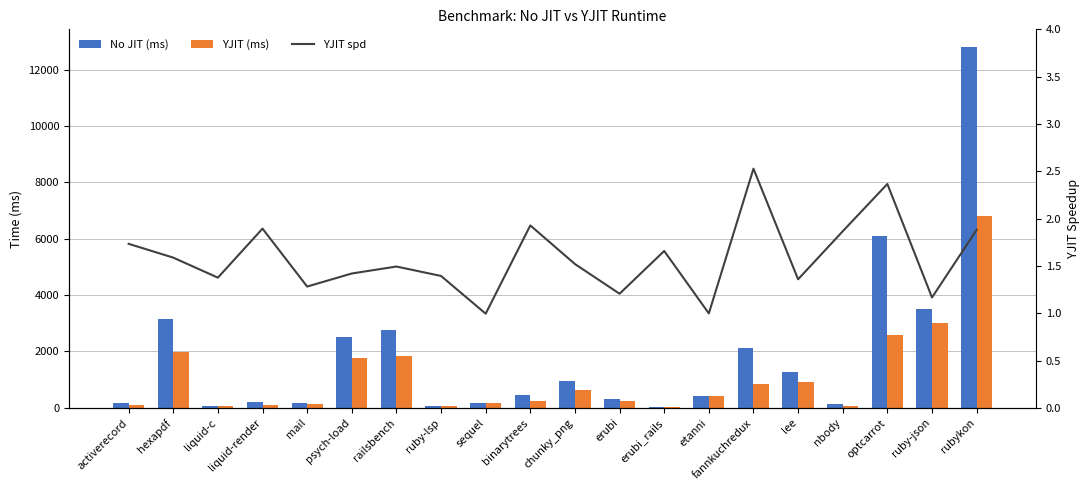

What is the difference between the maximum and minimum values in the YJIT spd series?

1.5